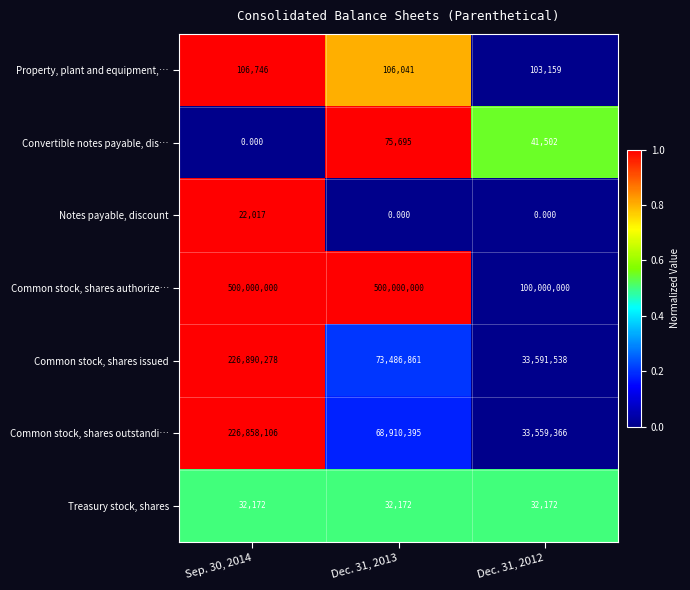

Which series changed the most between Sep. 30, 2014 and Dec. 31, 2012?

Common stock, shares authorize…